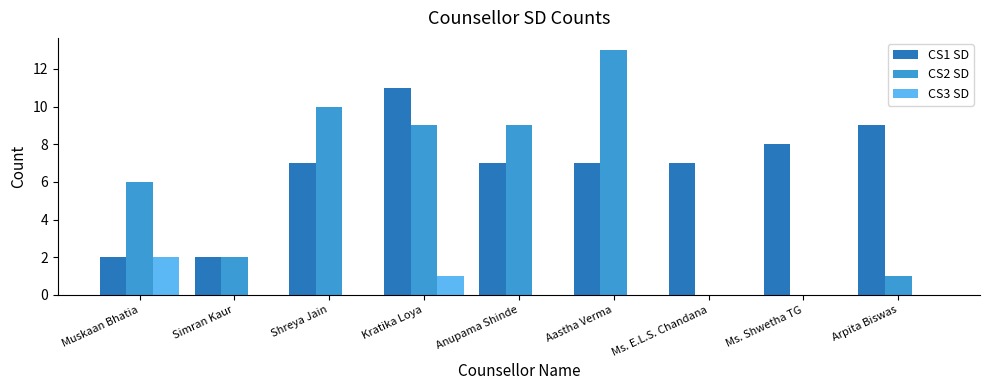

Is it true that CS1 SD equals 7 at Aastha Verma?

True